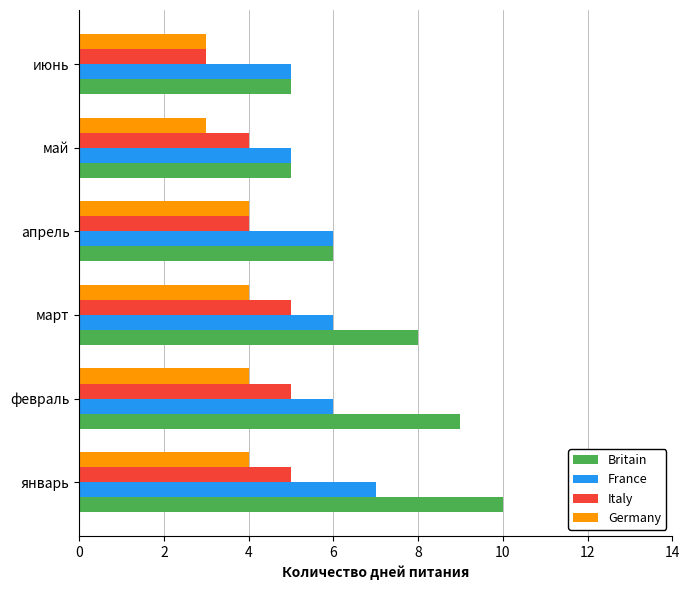

Which series has the largest total across all categories?

Britain